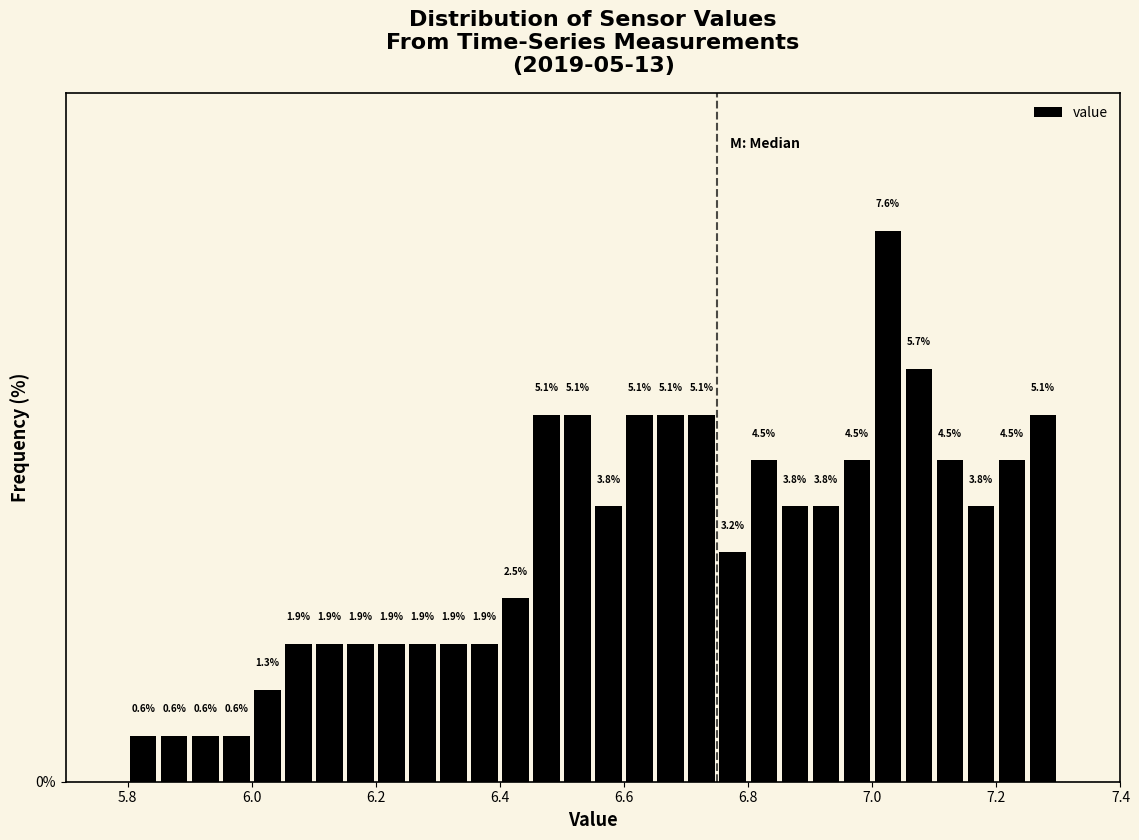

Read against the x-axis, roughly where is the centre of the tallest bar?

7.02